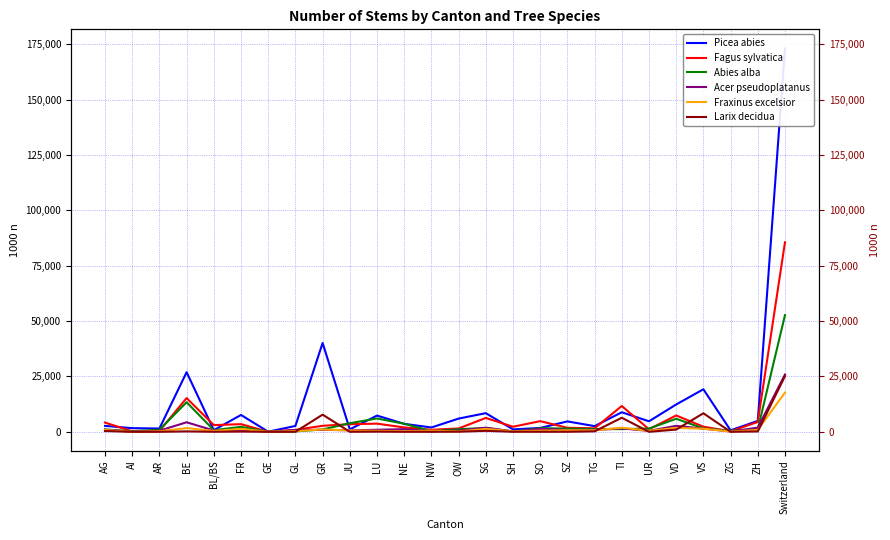

At TG, list the series in order from smallest to largest.

Larix decidua, Fraxinus excelsior, Acer pseudoplatanus, Abies alba, Fagus sylvatica, Picea abies